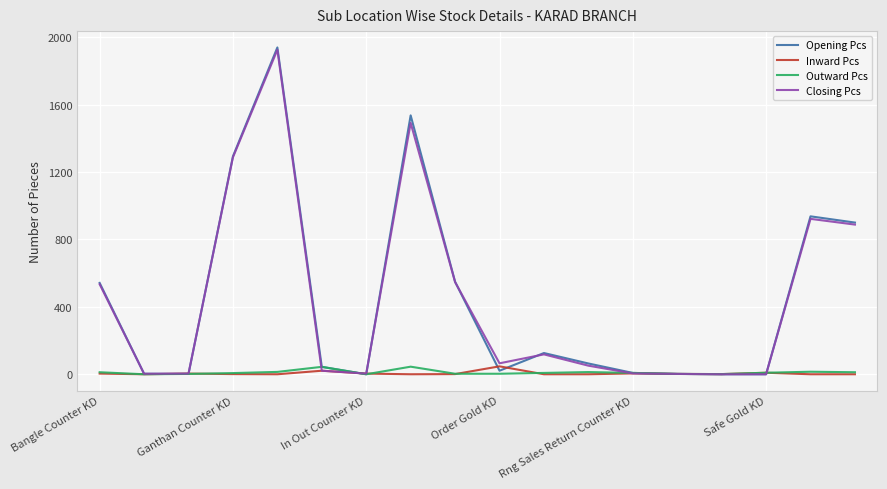

Which series has the widest spread of values?

Opening Pcs